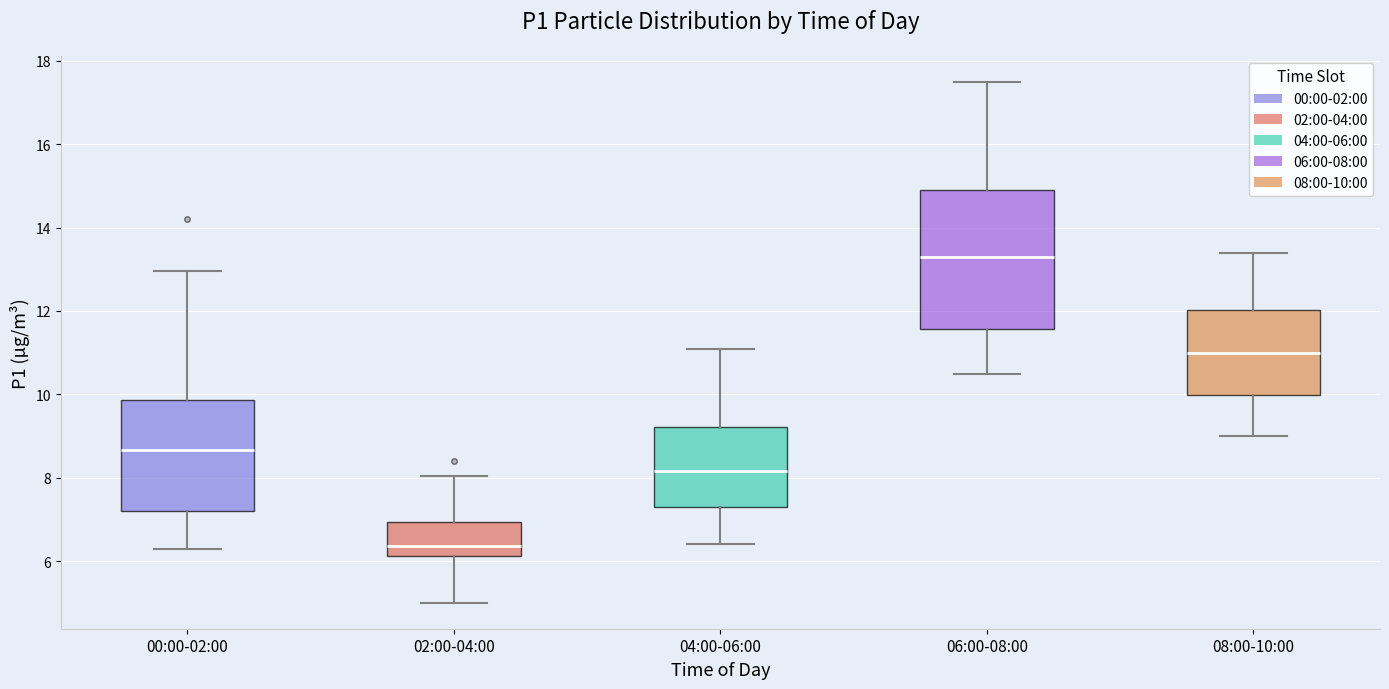

Where is the upper edge of the box for 02:00-04:00 on the y-axis? The values are not printed on the chart, so give them approximately, as read against the axis.

7.0